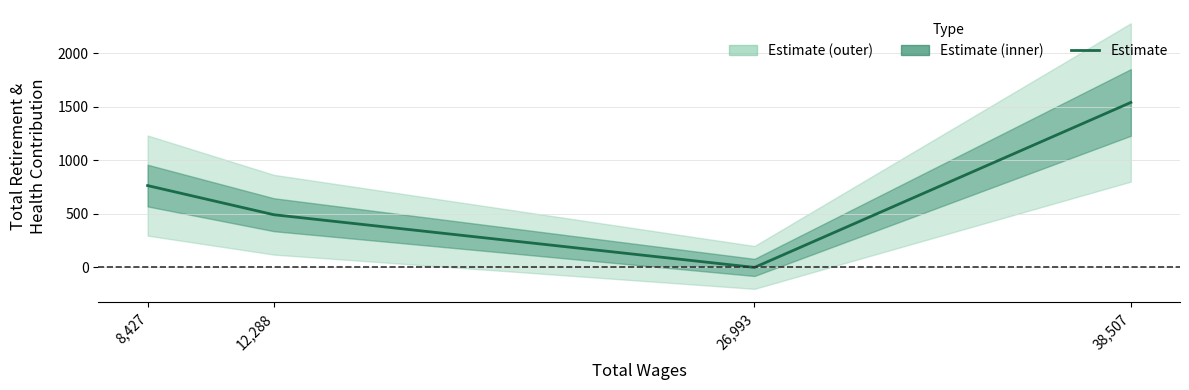

Approximately how many times larger is the value at 38,507 compared to 8,427?

2.0